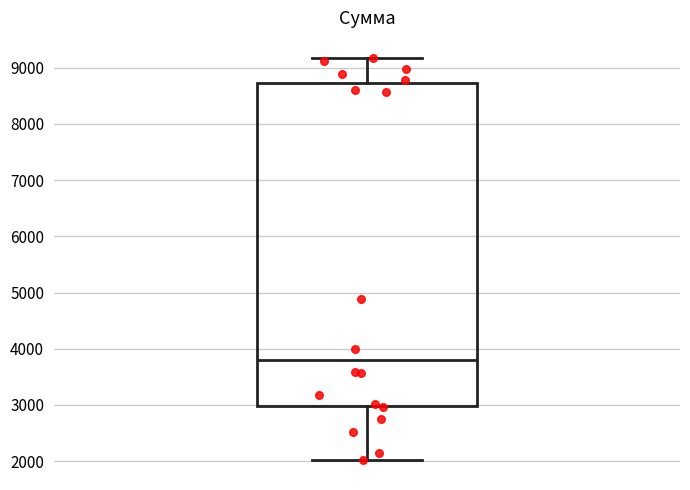

Transcribe this box plot: give where the median line is, the range the box spans, and where the two whiskers end, as read against the y-axis. The values are not printed on the chart, so give them approximately, as read against the axis.

median 3800, box 3000 to 8700, whiskers 2000 to 9200